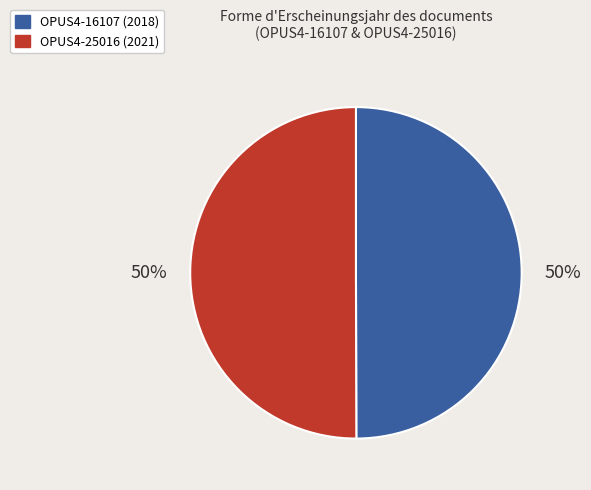

Combined, do OPUS4-16107 and OPUS4-25016 account for over 50%?

Yes